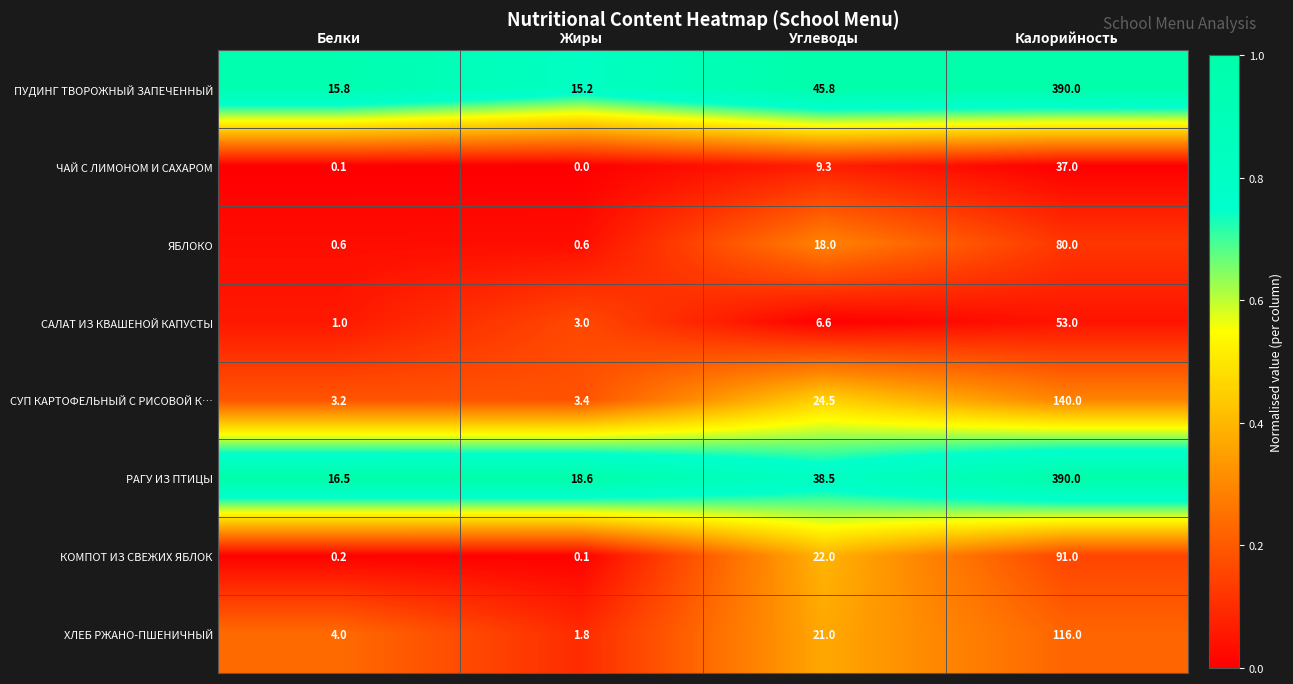

What is the sum of all ХЛЕБ РЖАНО-ПШЕНИЧНЫЙ values?

142.8